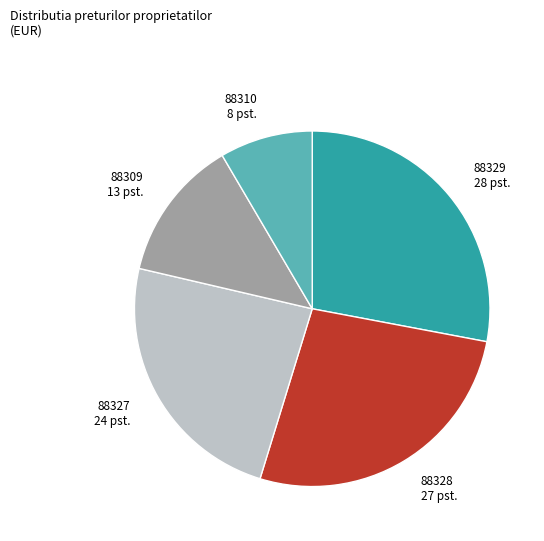

Is the sum of 88328 and 88329 greater than half?

Yes